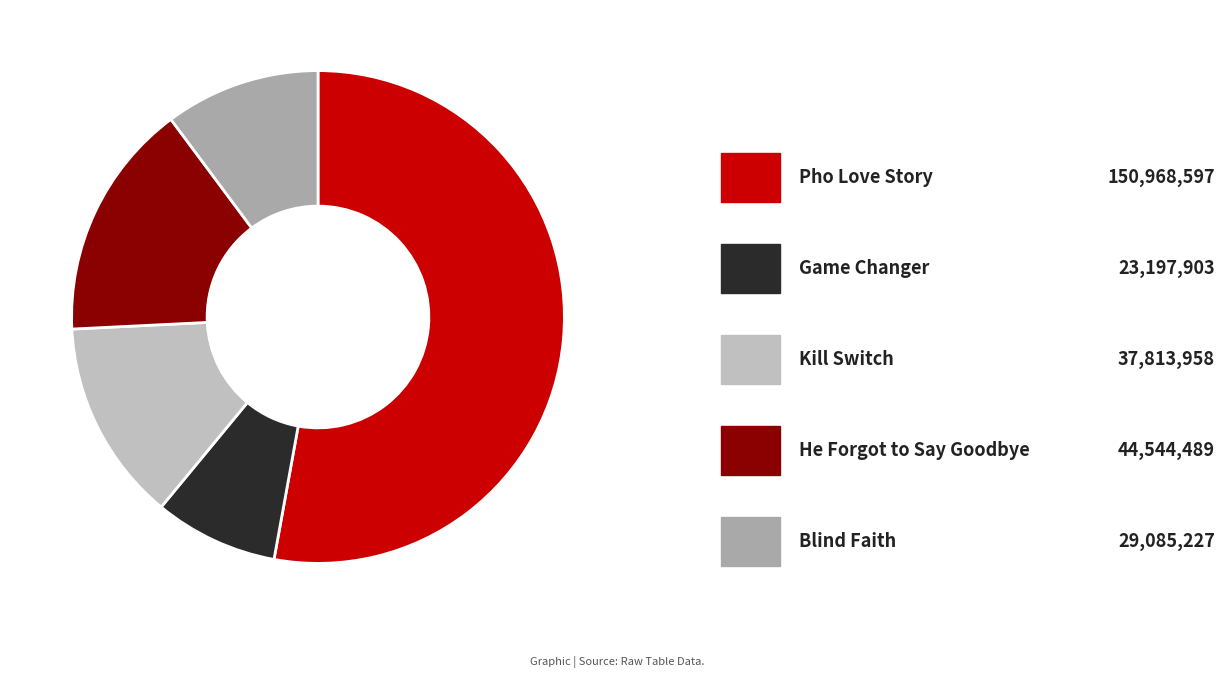

How many segments does this pie chart have?

5